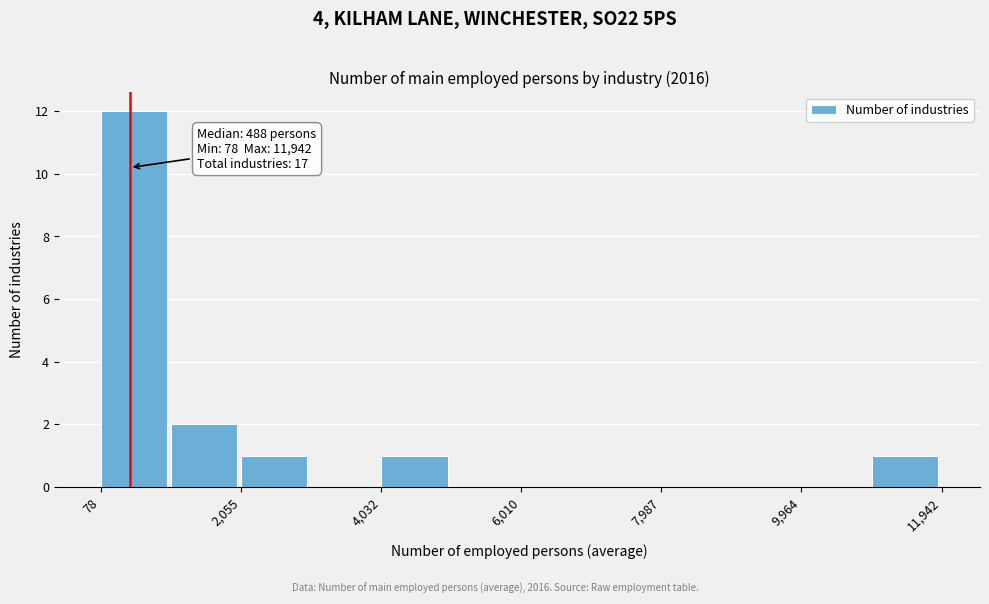

Over which range of the x-axis is the bar tallest?

0 to 1000